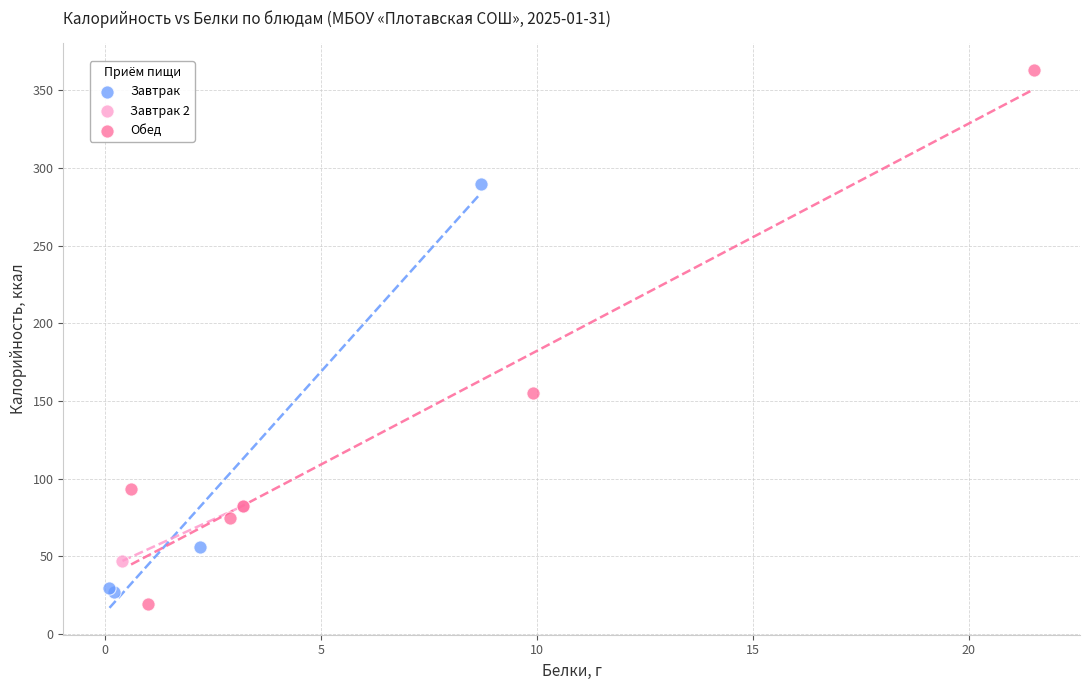

Which series has the largest Y range (max minus min)?

Обед